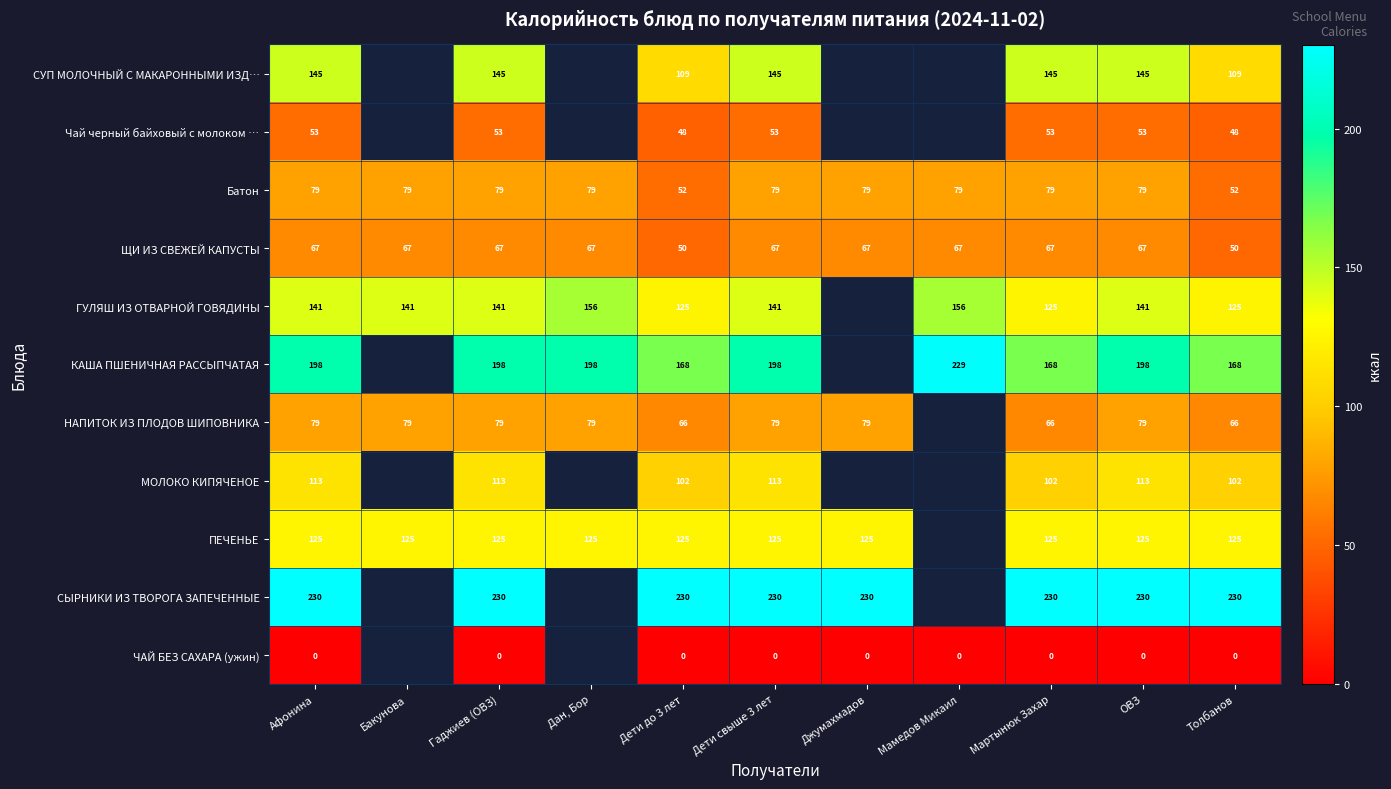

What is the difference between the highest and lowest values at Дети до 3 лет?

230